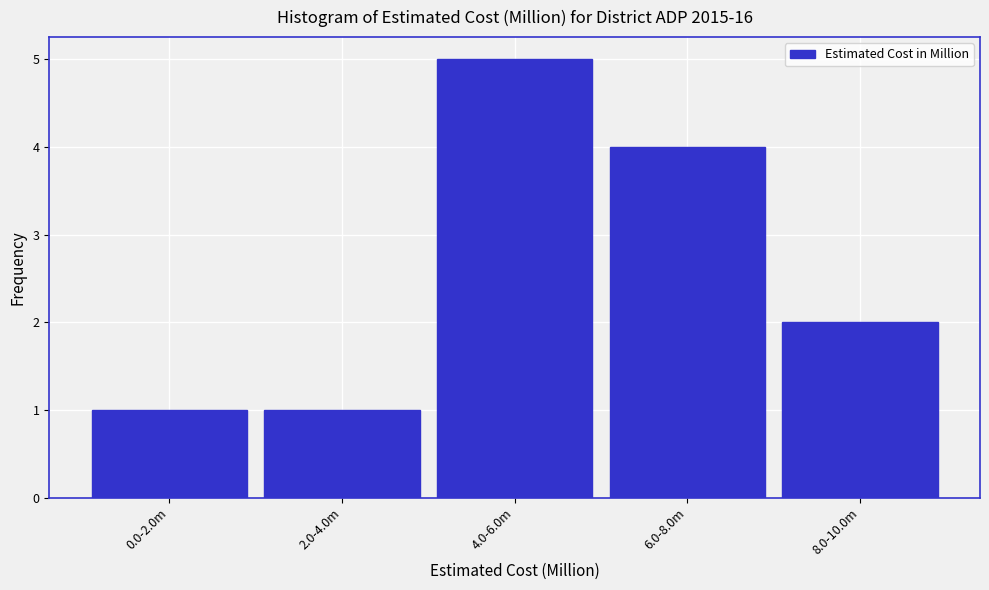

Reading left to right, list all the values displayed in this chart.

0.0-2.0m=1	2.0-4.0m=1	4.0-6.0m=5	6.0-8.0m=4	8.0-10.0m=2